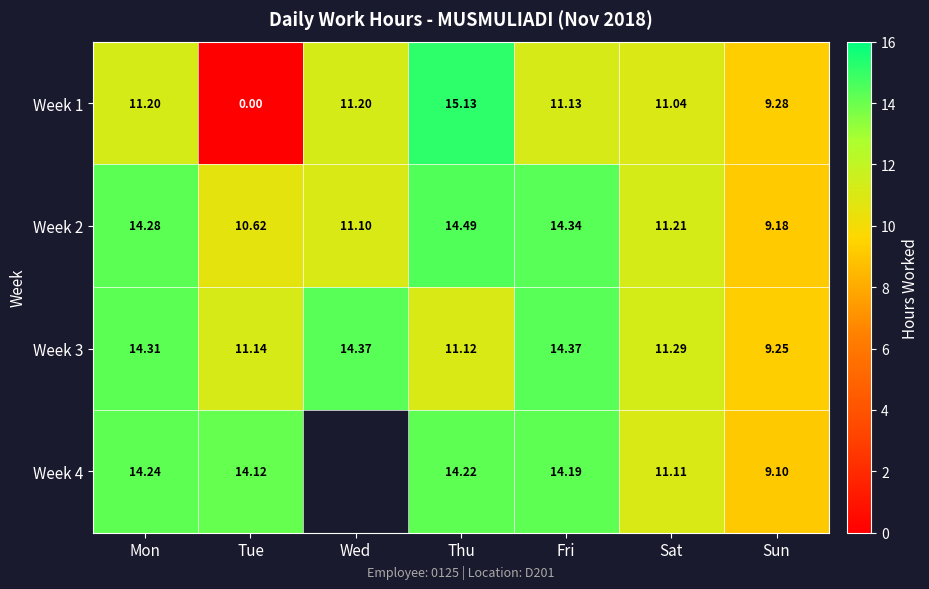

The value of Week 4 at Tue is 7.1. True or false?

False